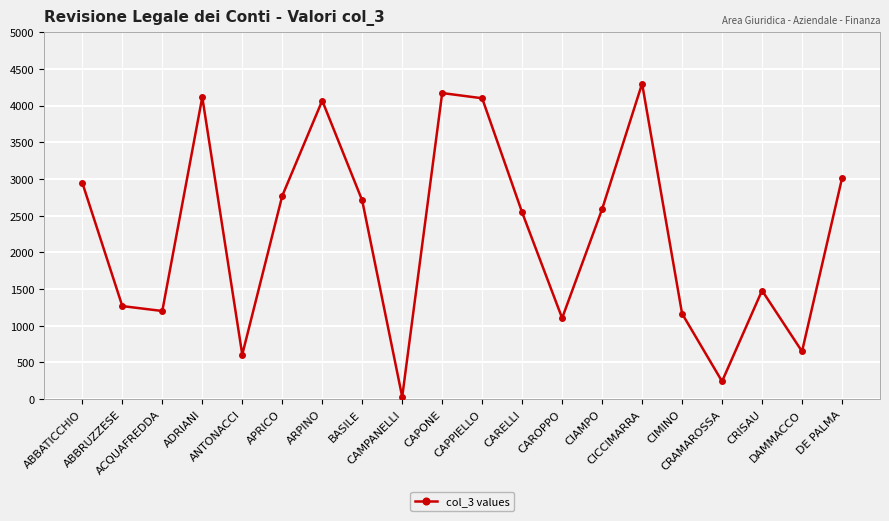

What is the label of the 9th point from the right?

CARELLI